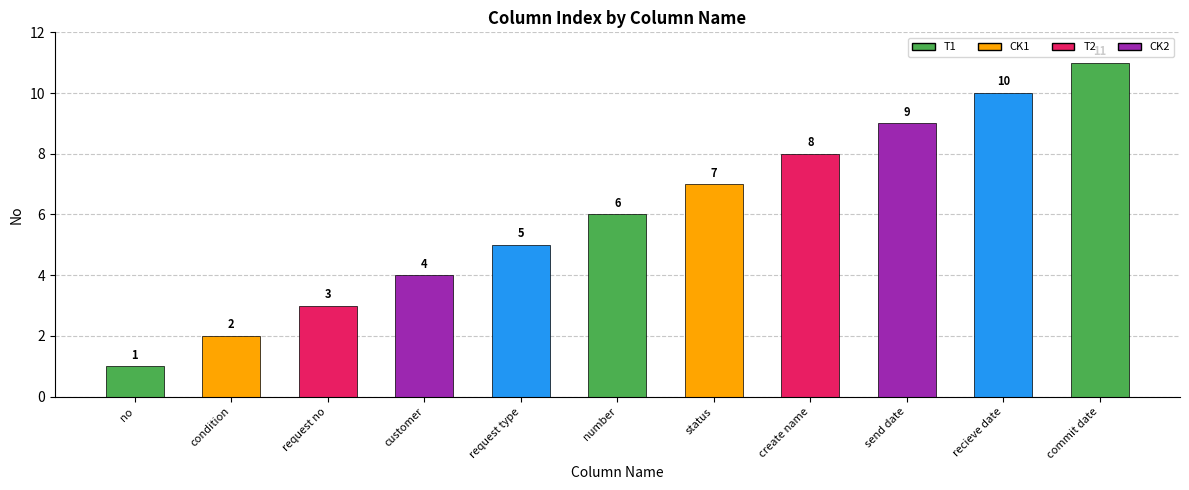

What is the sum of the values at condition and create name?

10